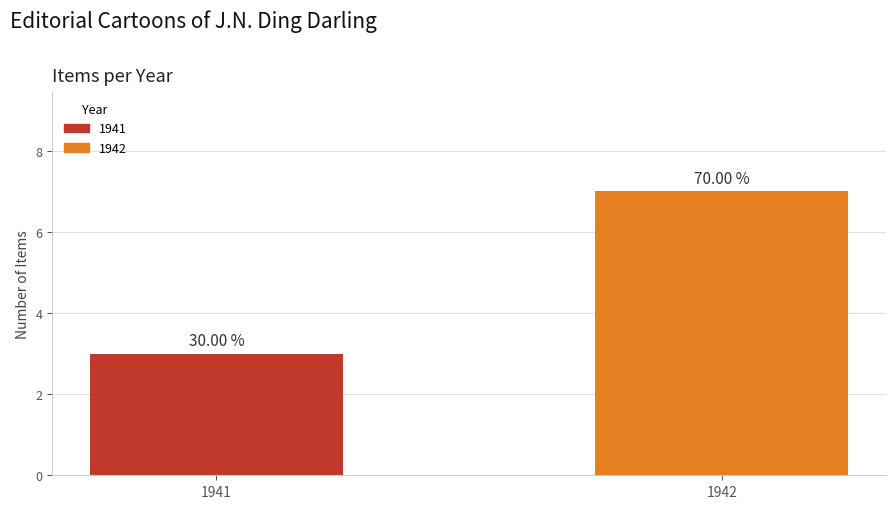

How many bars are there in total?

2